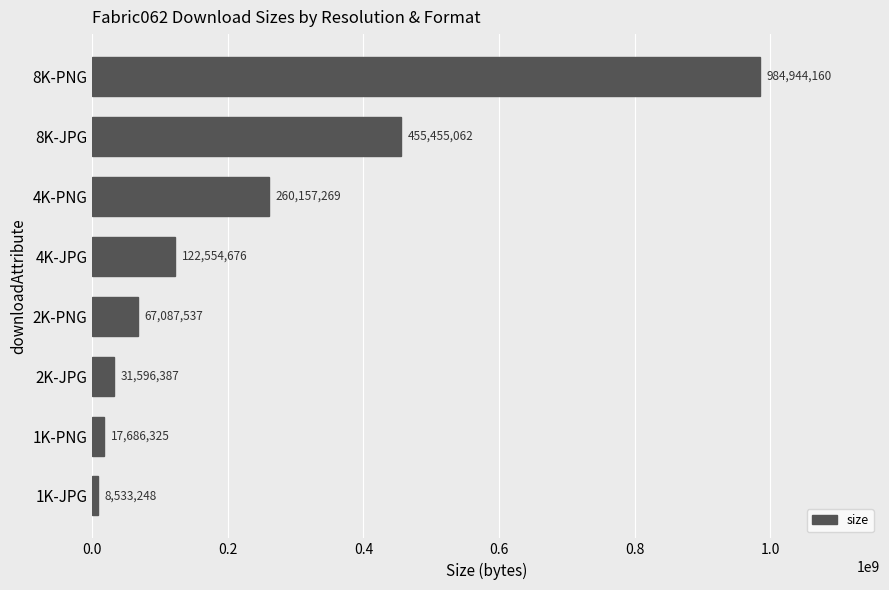

Reading bottom to top, what are all the values shown in this chart?

1K-JPG=8533248	1K-PNG=17686325	2K-JPG=31596387	2K-PNG=67087537	4K-JPG=122554676	4K-PNG=260157269	8K-JPG=455455062	8K-PNG=984944160